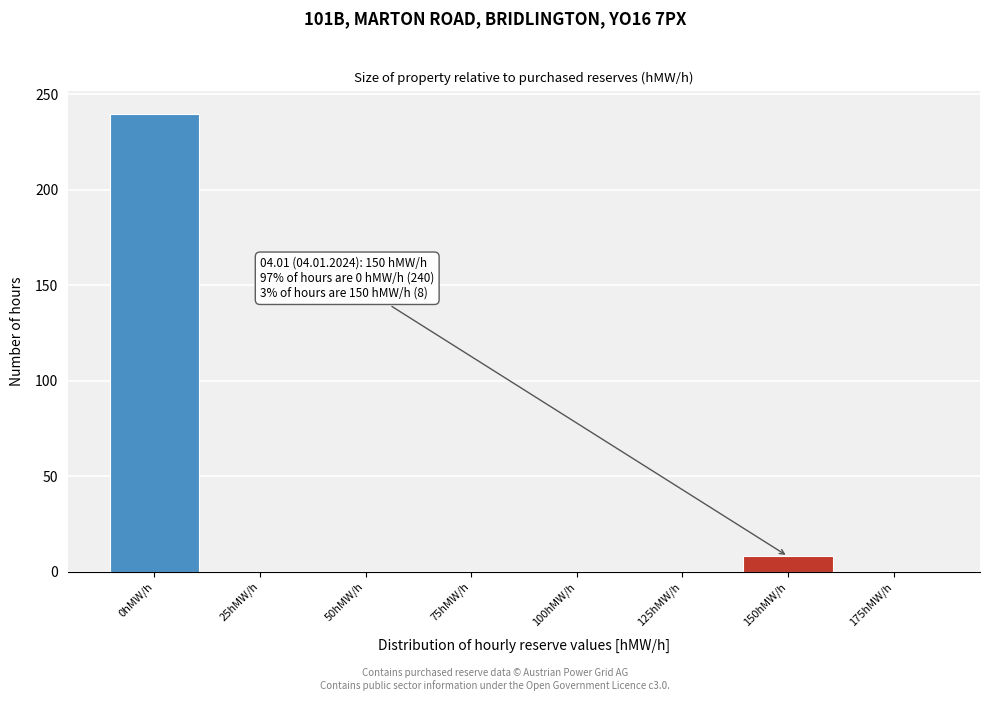

Reading left to right, what are all the values shown in this chart?

0hMW/h=240	25hMW/h=0	50hMW/h=0	75hMW/h=0	100hMW/h=0	125hMW/h=0	150hMW/h=8	175hMW/h=0